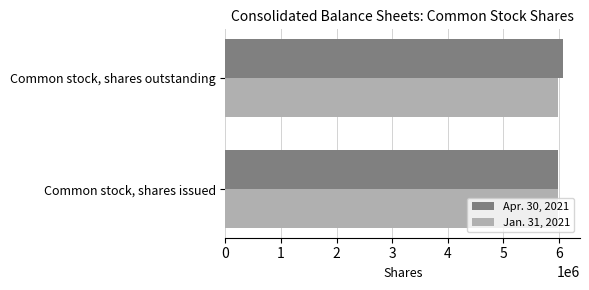

Rank the categories by Apr. 30, 2021 value from lowest to highest.

Common stock, shares issued, Common stock, shares outstanding